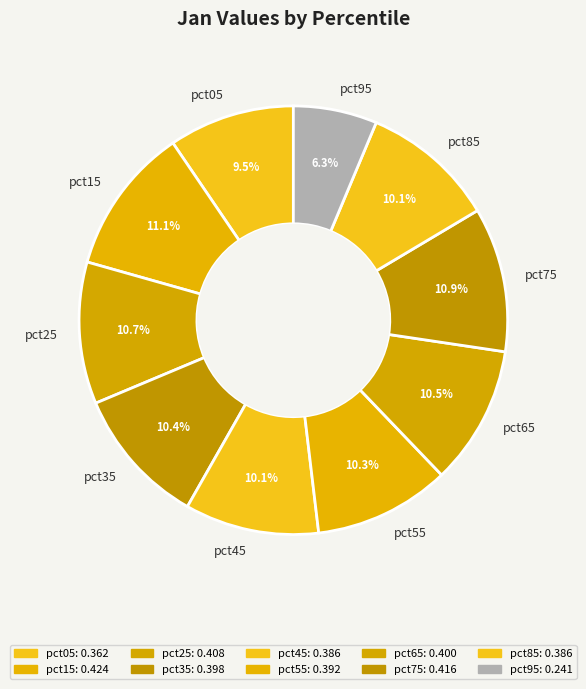

Is it true that pct55 is 10% of the pie?

True